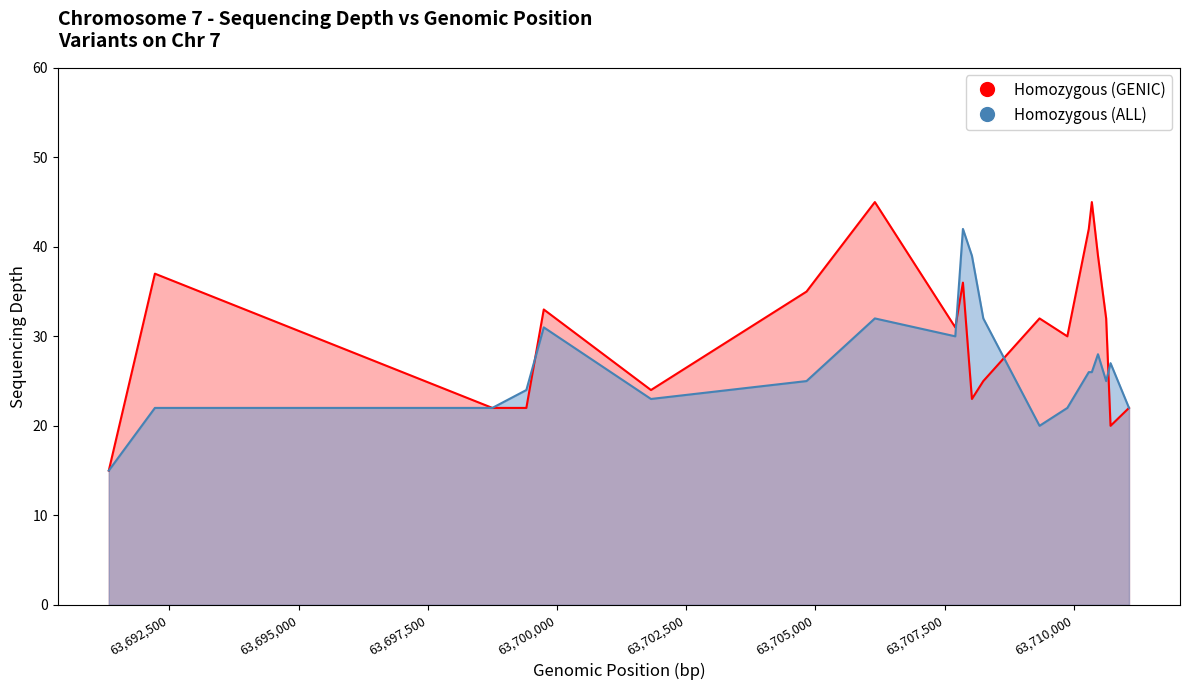

Count the number of categories in the chart.

20